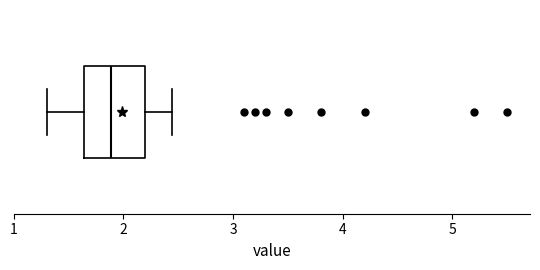

Read this box plot against the x-axis: the position of the median line, the range covered by the box, and the ends of both whiskers. The values are not printed on the chart, so give them approximately, as read against the axis.

median 1.9, box 1.6 to 2.2, whiskers 1.3 to 2.4